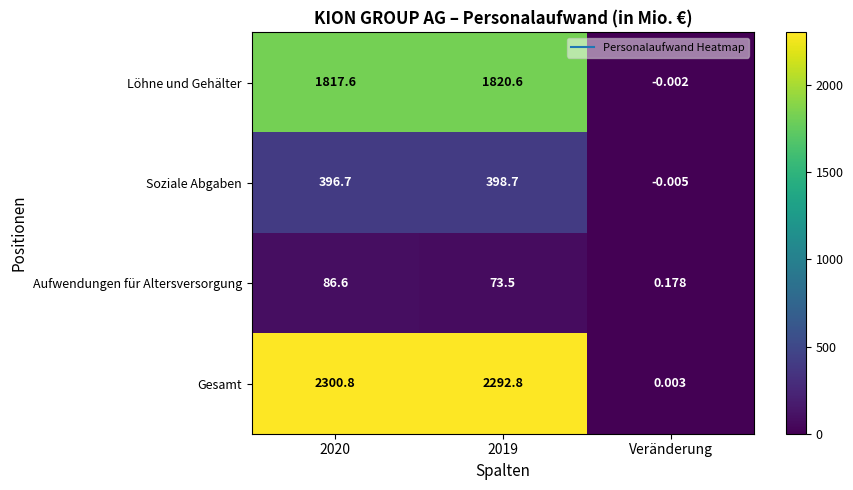

What is the difference between the highest and lowest values at 2020?

2214.2